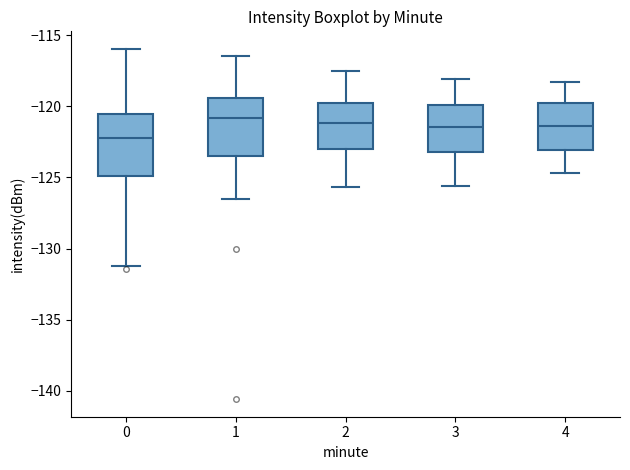

Reading left to right, transcribe this box plot: for each box, give where its median line is, the range the box spans, and where its two whiskers end, as read against the y-axis. The values are not printed on the chart, so give them approximately, as read against the axis.

0: median -122.0, box -125.0 to -120.5, whiskers -131.0 to -116.0
1: median -121.0, box -123.5 to -119.5, whiskers -126.5 to -116.5
2: median -121.0, box -123.0 to -119.5, whiskers -125.5 to -117.5
3: median -121.5, box -123.0 to -120.0, whiskers -125.5 to -118.0
4: median -121.5, box -123.0 to -119.5, whiskers -124.5 to -118.5